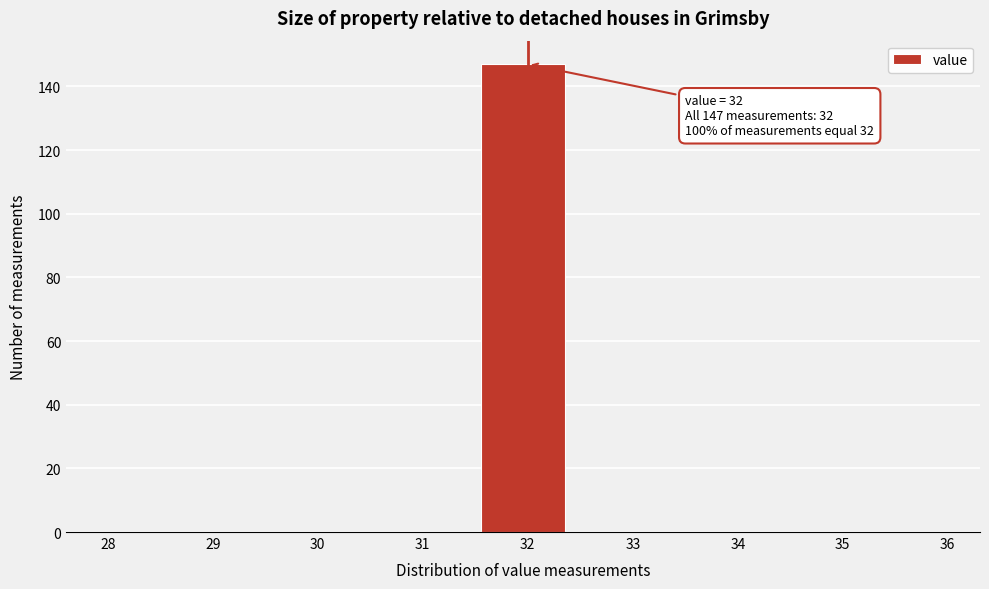

Which range on the x-axis has the tallest bar?

31.6 to 32.4